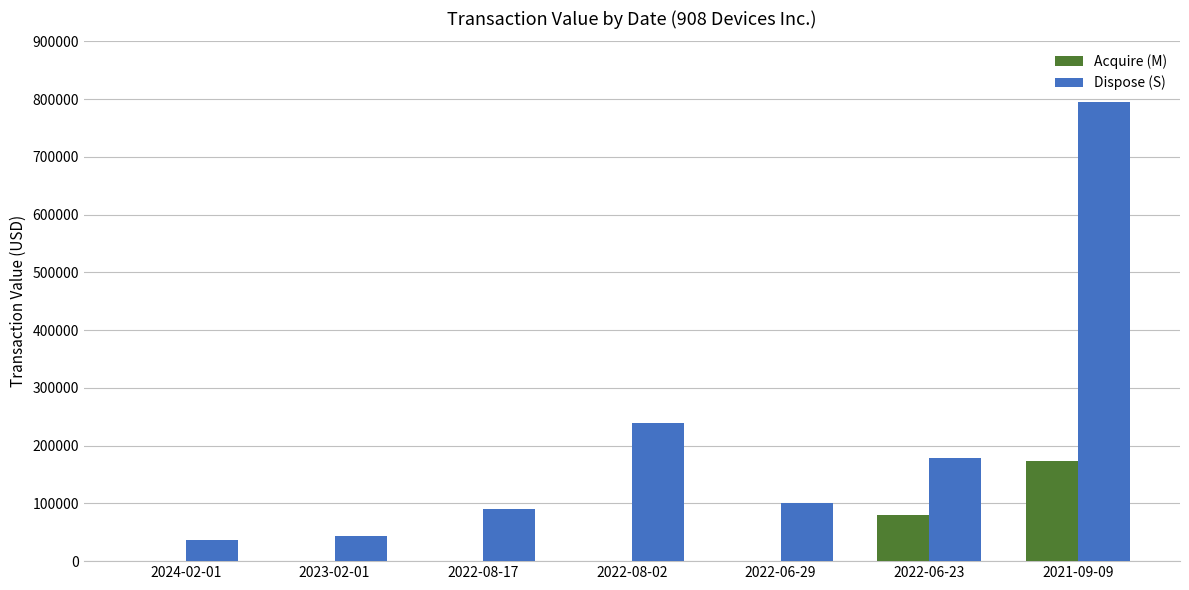

Reading left to right, what are all the values shown in this chart?

Acquire (M): 2024-02-01=0	2023-02-01=0	2022-08-17=0	2022-08-02=0	2022-06-29=0	2022-06-23=79100	2021-09-09=172818
Dispose (S): 2024-02-01=36559	2023-02-01=43016	2022-08-17=90750	2022-08-02=239600	2022-06-29=100150	2022-06-23=179000	2021-09-09=795563